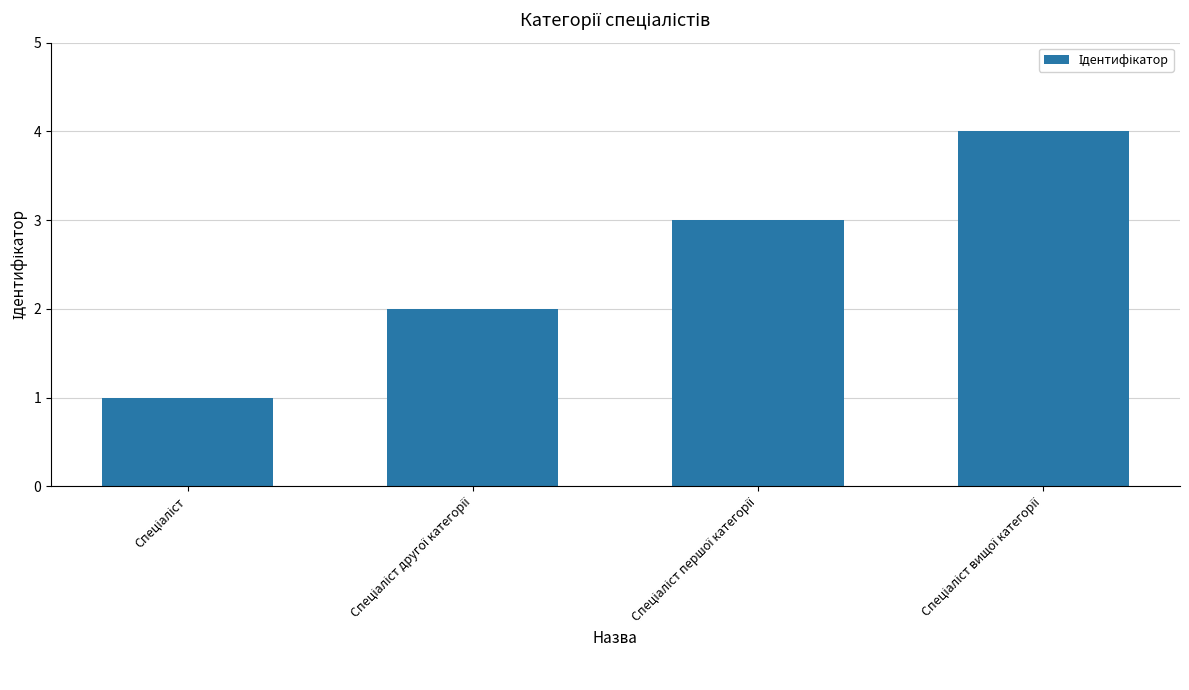

What is the greatest value displayed?

4